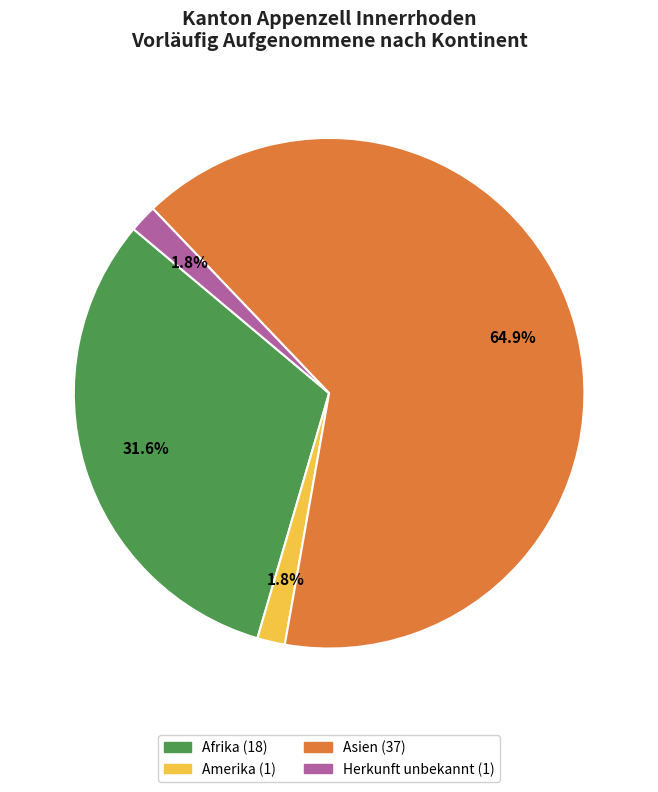

Is there a majority slice in this chart?

Yes